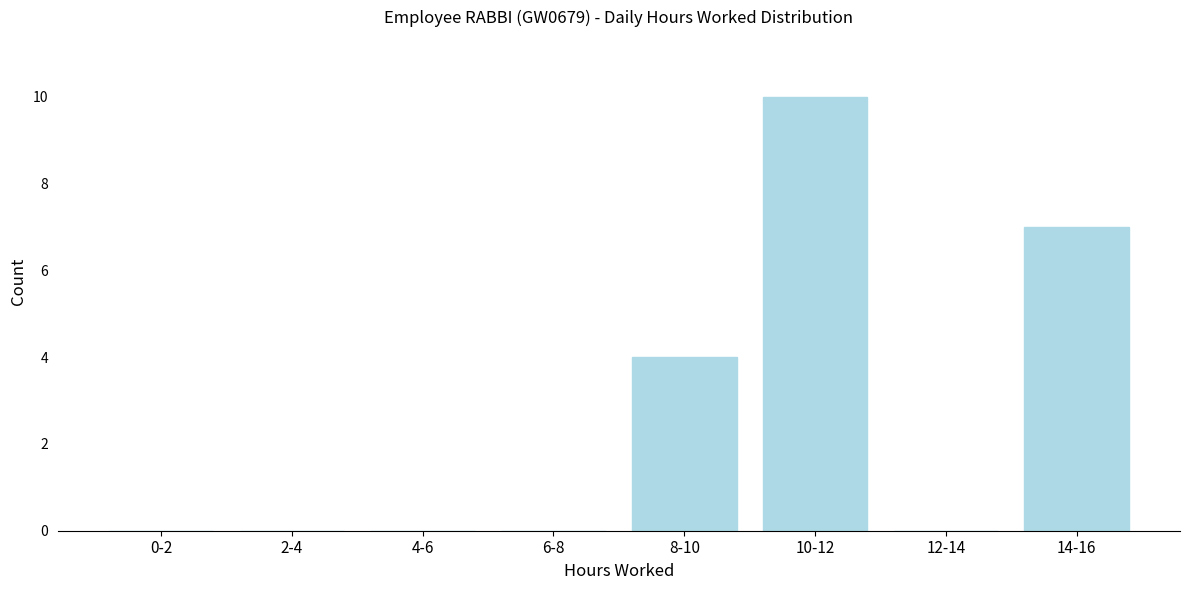

Reading right to left, transcribe all the data shown in this chart.

14-16=7	12-14=0	10-12=10	8-10=4	6-8=0	4-6=0	2-4=0	0-2=0